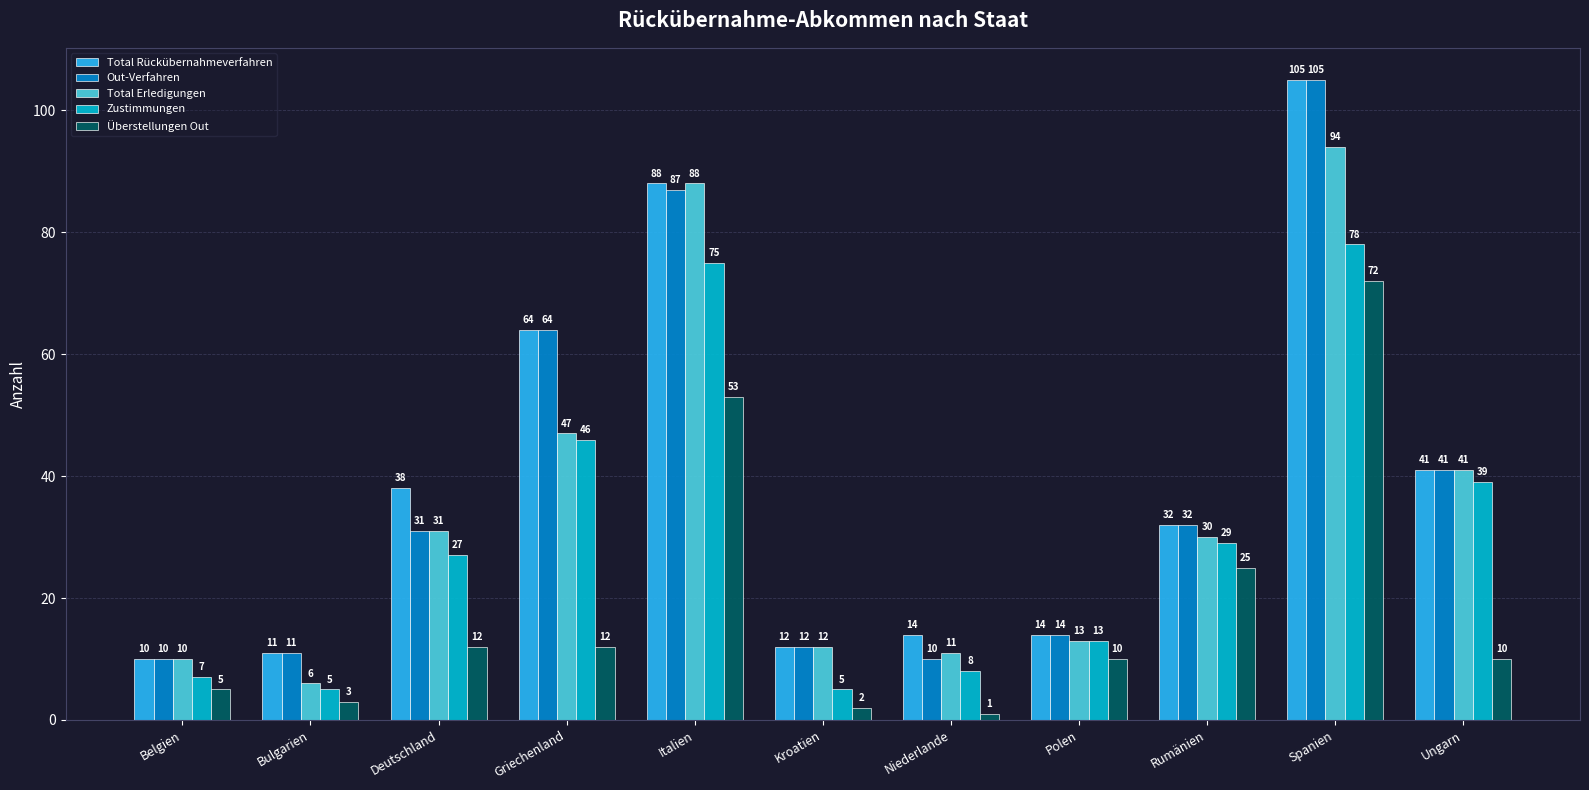

What is the maximum value for Total Erledigungen?

94